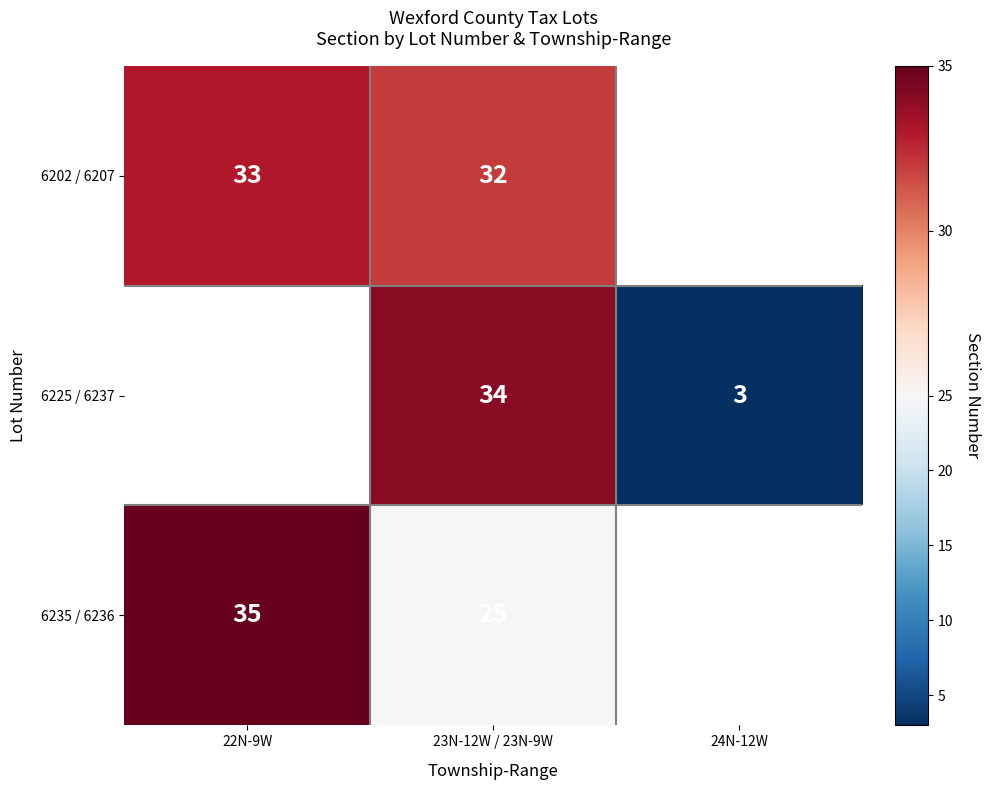

What is the total value across all series at 23N-12W / 23N-9W?

91